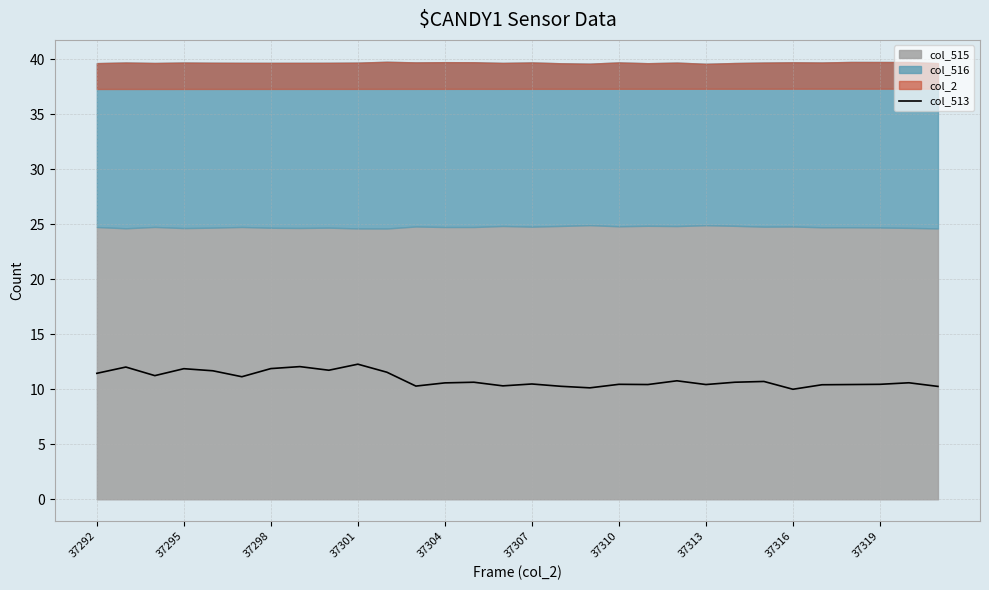

What is the lowest value of the col_513 series?

10.0